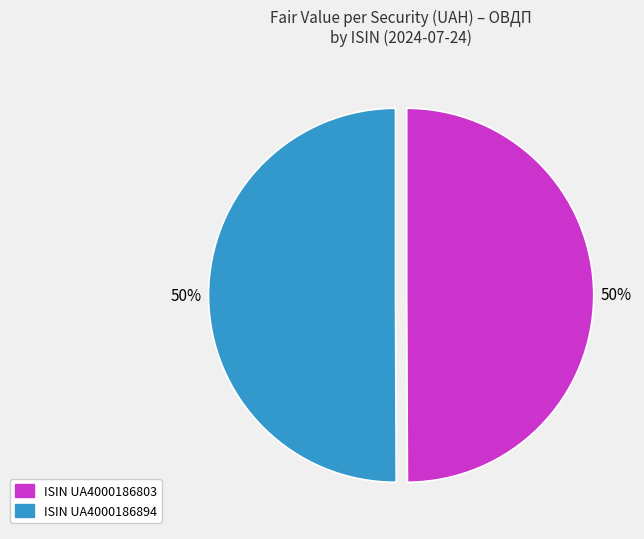

What is the ratio of the value at ISIN UA4000186803 to the value at ISIN UA4000186894?

1.0